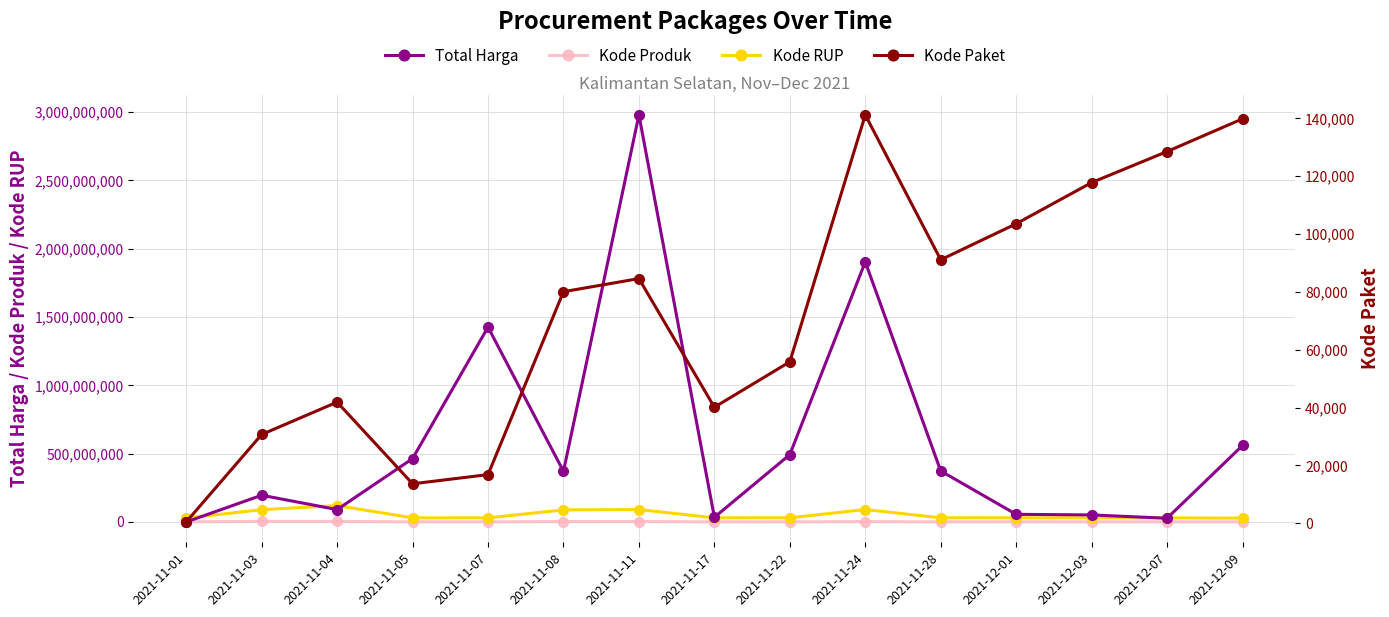

What is the label of the 14th point from the right?

2021-11-03